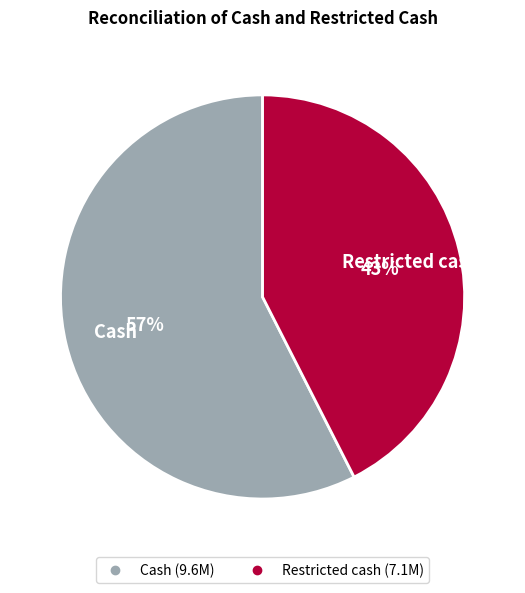

Do Cash and Restricted cash together represent more than half of the pie?

Yes